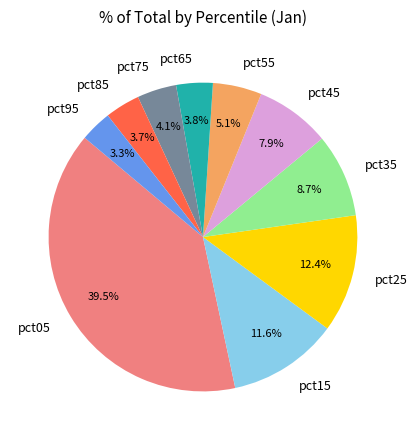

Combined, do pct85 and pct15 account for over 50%?

No